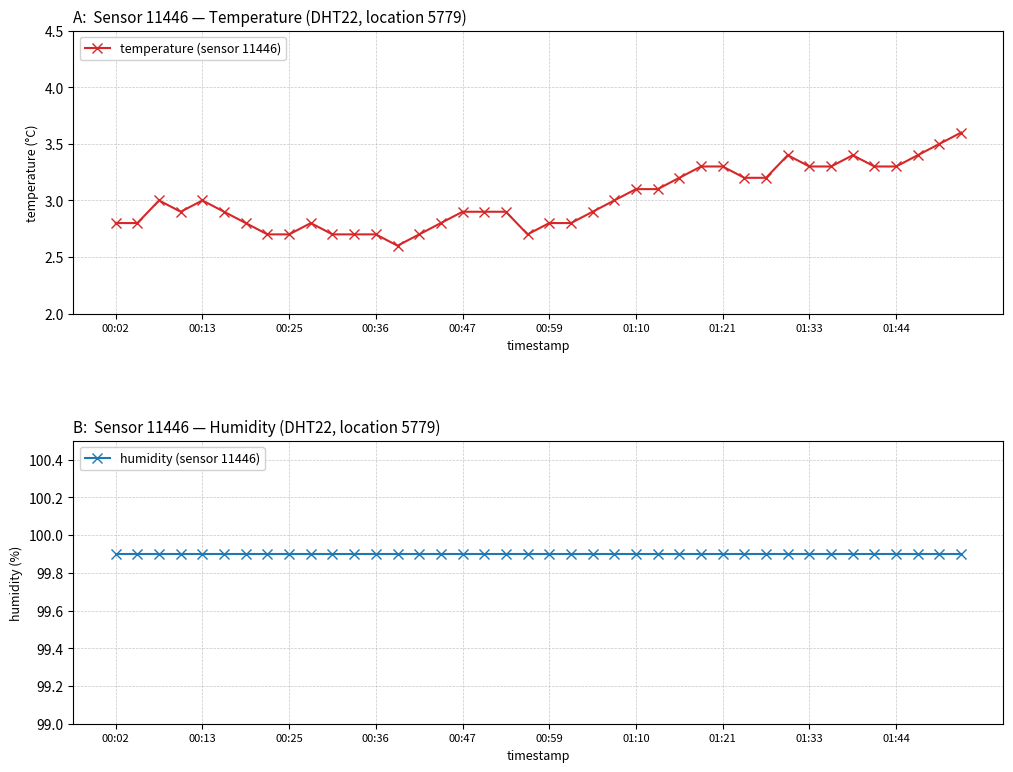

What is the difference between the second highest and second lowest values in the temperature (sensor 11446) series?

0.8